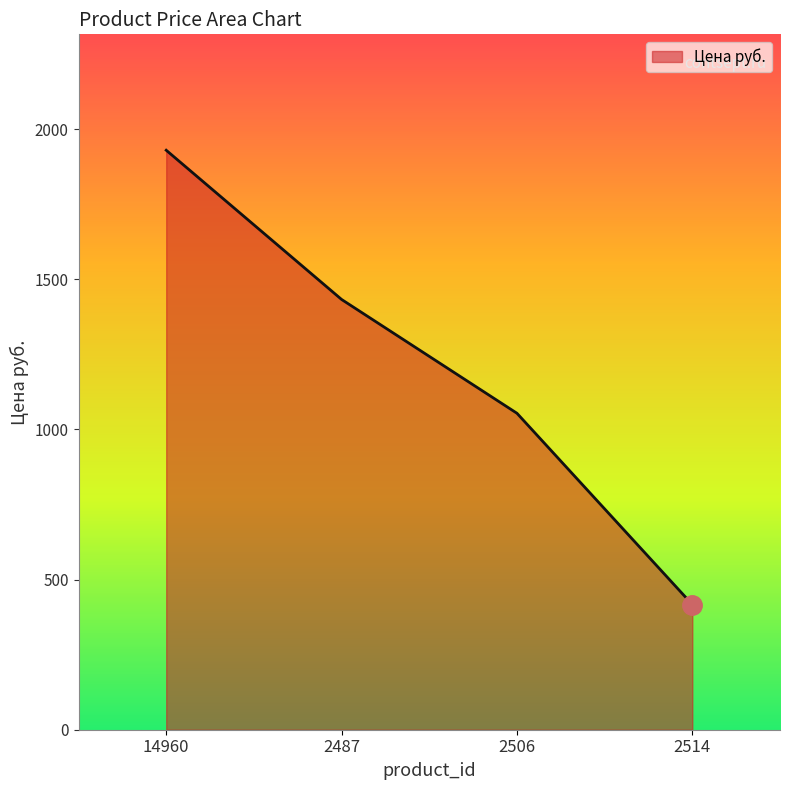

What is the minimum value shown in the chart?

417